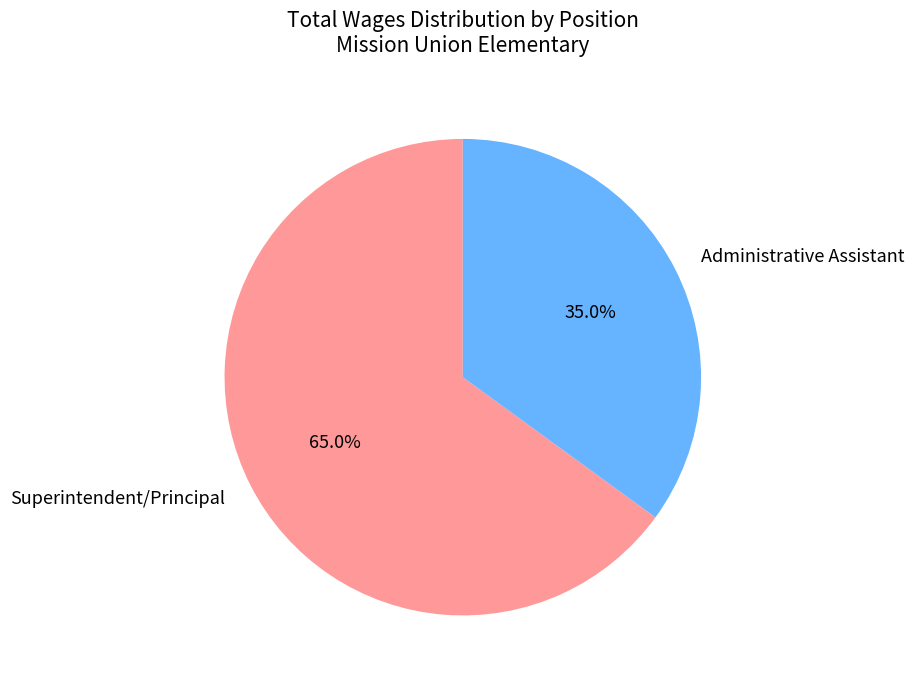

Which category has the biggest portion of the pie?

Superintendent/Principal